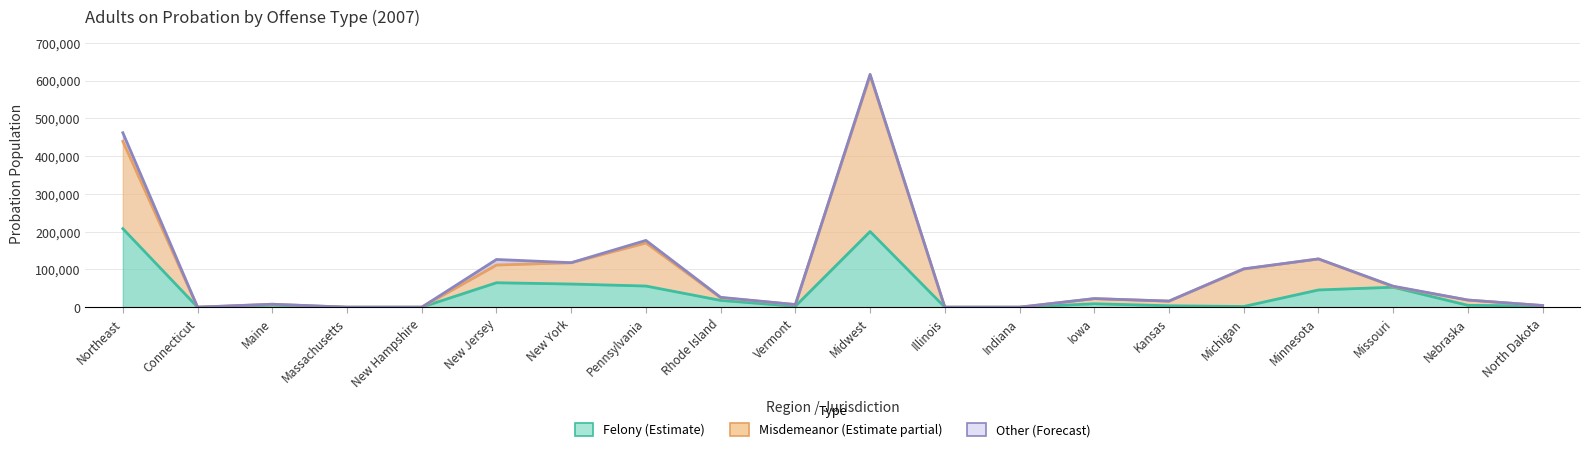

Is it true that Misdemeanor equals 1715 at North Dakota?

False